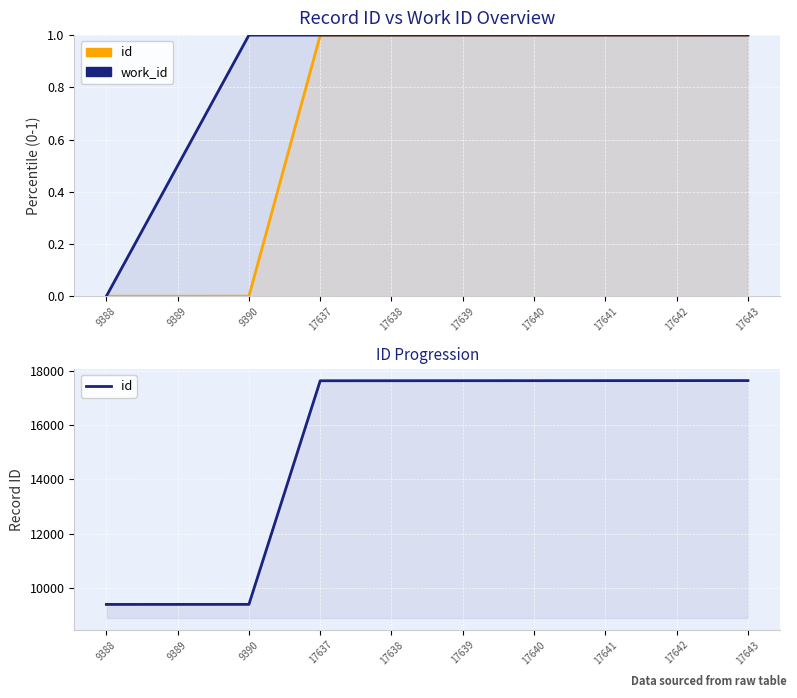

True or false: id and work_id intersect in this chart.

False